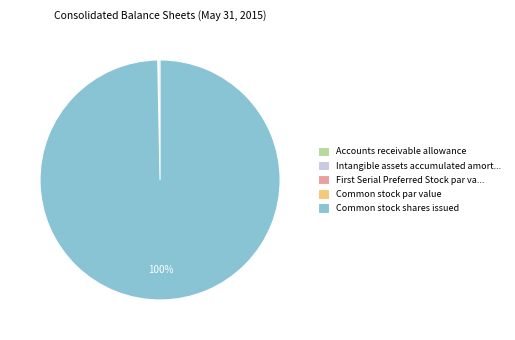

To the nearest percent, what is the difference between the largest and smallest slice percentages?

100%